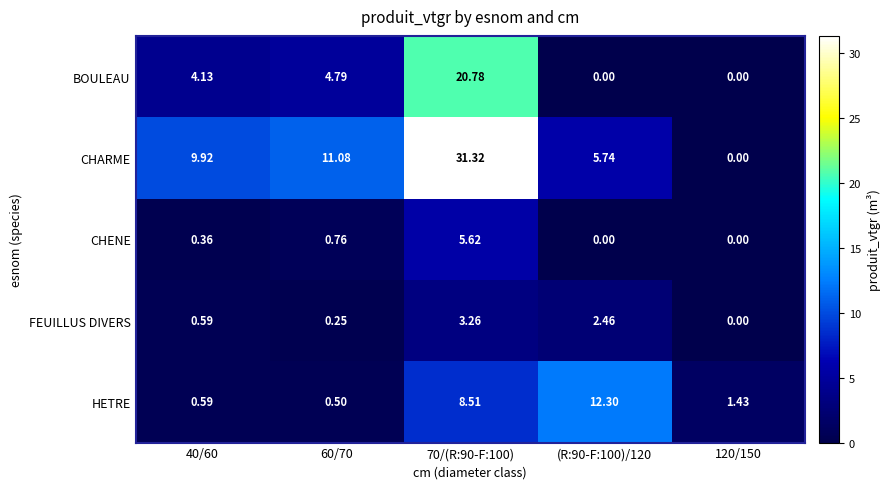

How many categories are shown in the chart?

5